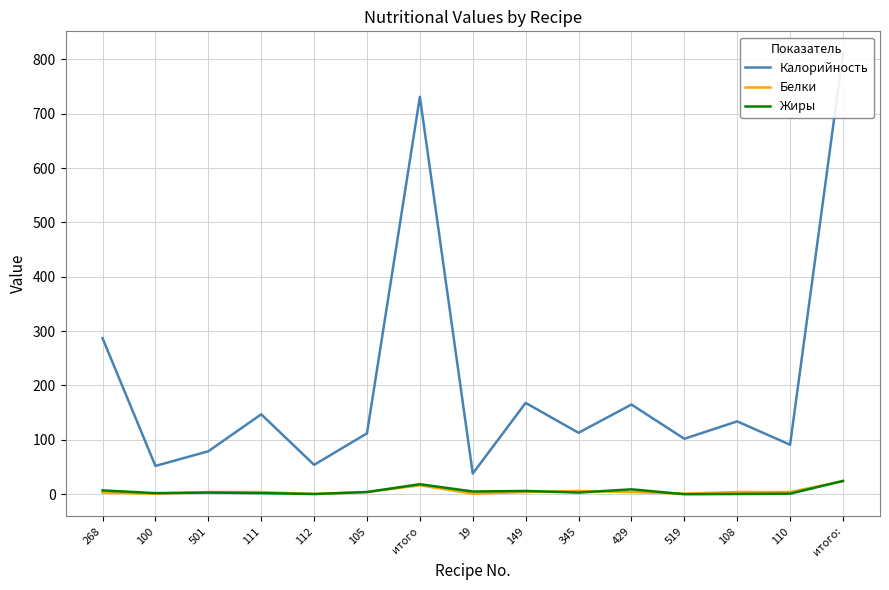

At which label does Белки first exceed 4?

итого